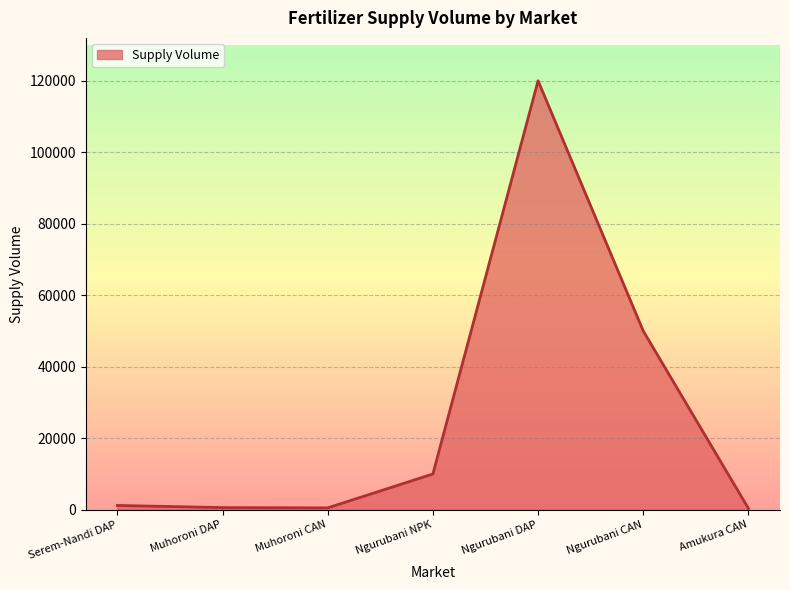

What is the greatest value displayed?

120000